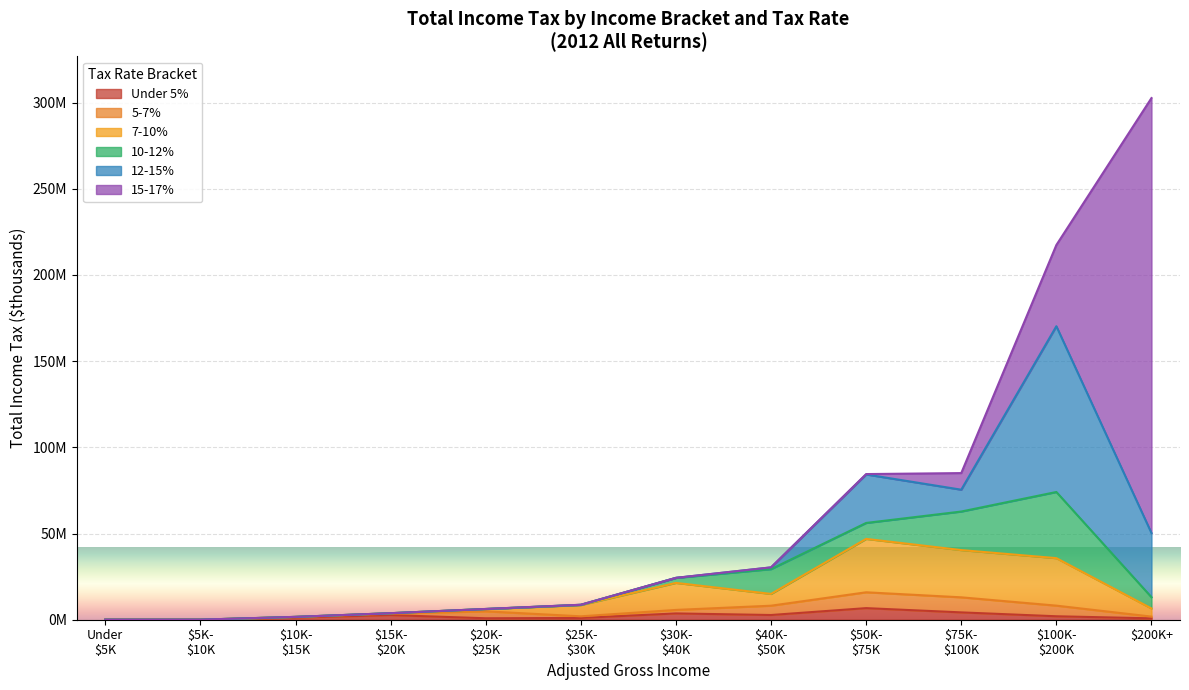

What are all the series names shown in the legend?

Under 5%, 5-7%, 7-10%, 10-12%, 12-15%, 15-17%